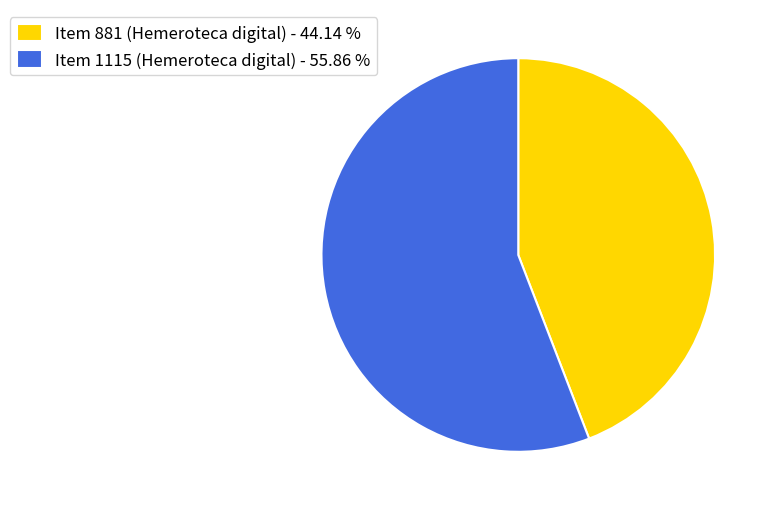

Is Item 881 (Hemeroteca digital) - 44.14 % the majority of the pie?

No